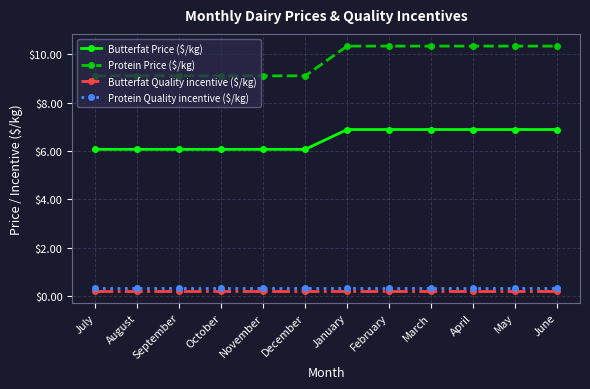

What is the total value across all series at December?

15.8